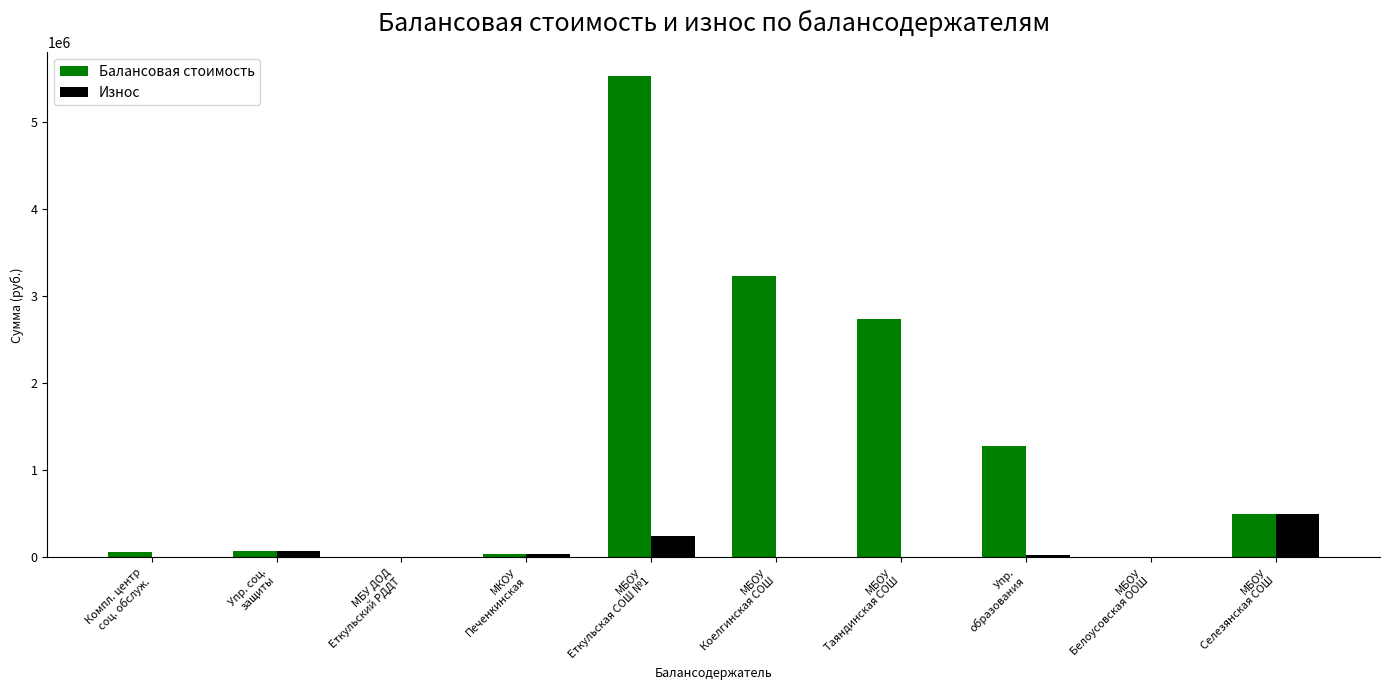

Which series has the largest total across all categories?

Балансовая стоимость